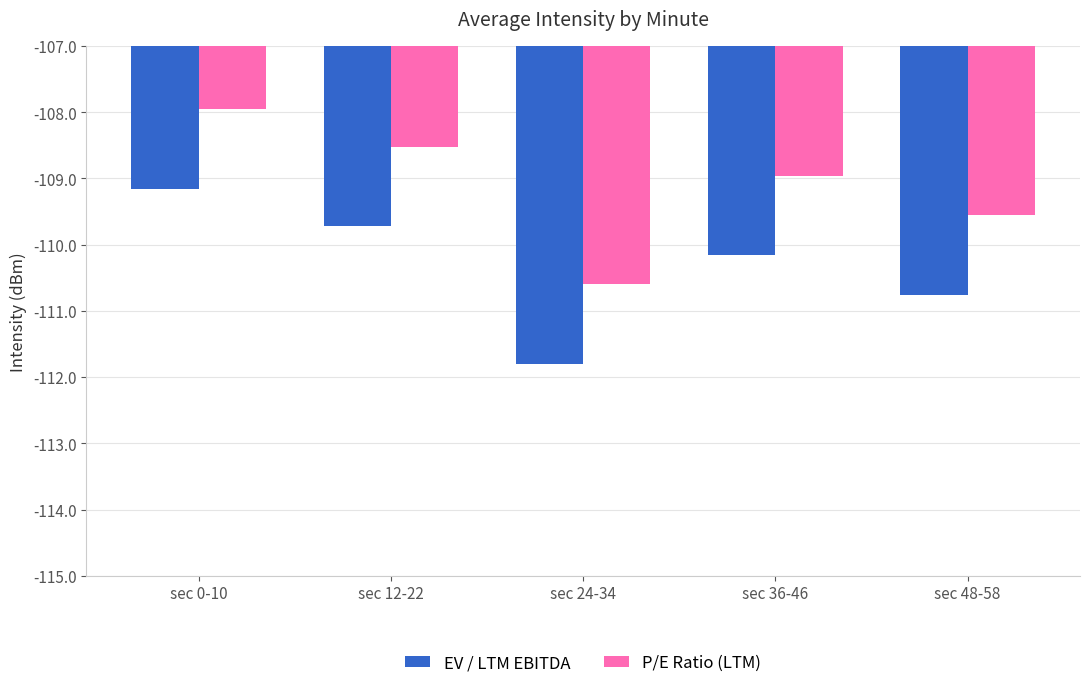

What is the difference between the highest and lowest values at sec 0-10?

1.2